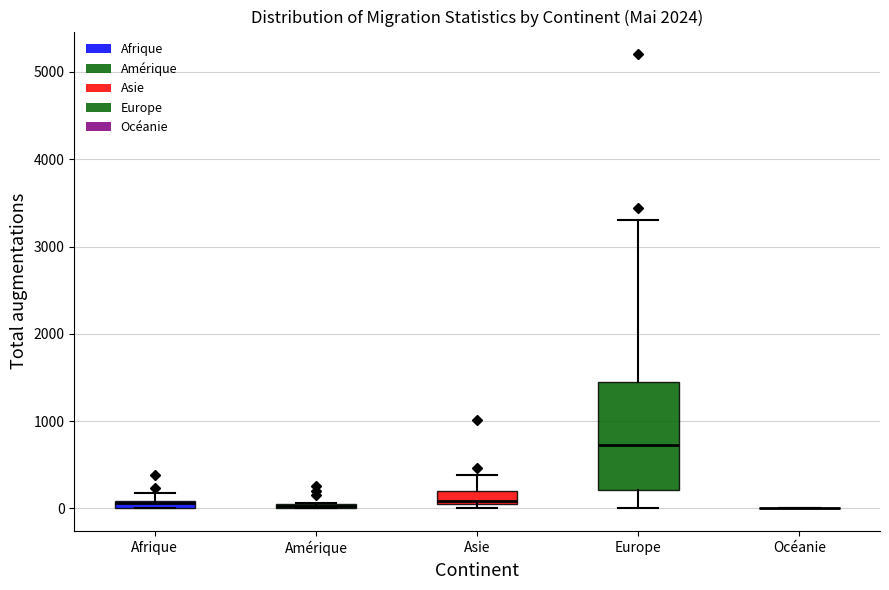

Comparing the boxes themselves (not the whiskers), which one is the tallest?

Europe